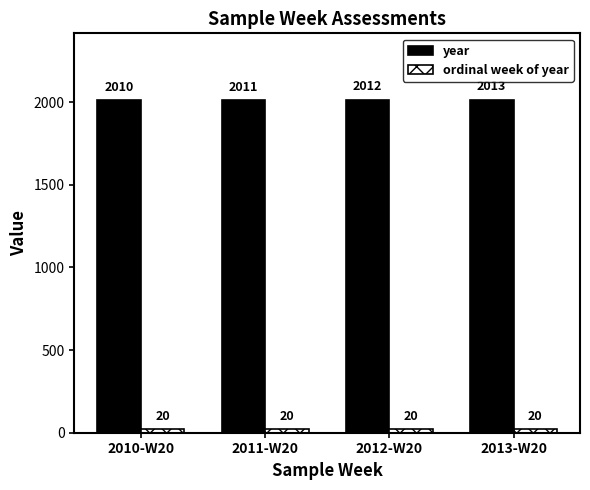

What is the label of the 3rd bar from the right?

2011-W20